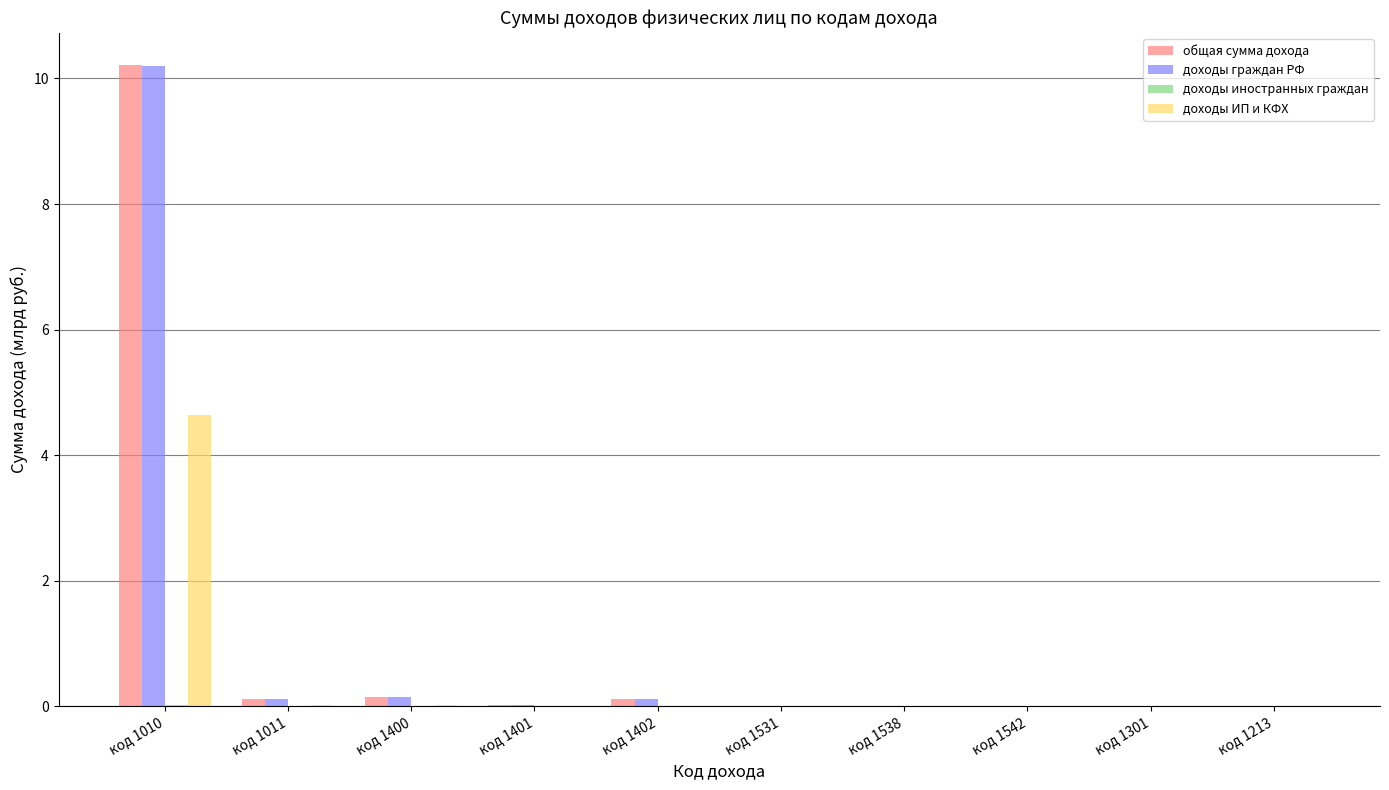

Is the value of доходы граждан РФ at код 1010 greater than the value of доходы ИП и КФХ at код 1301?

Yes